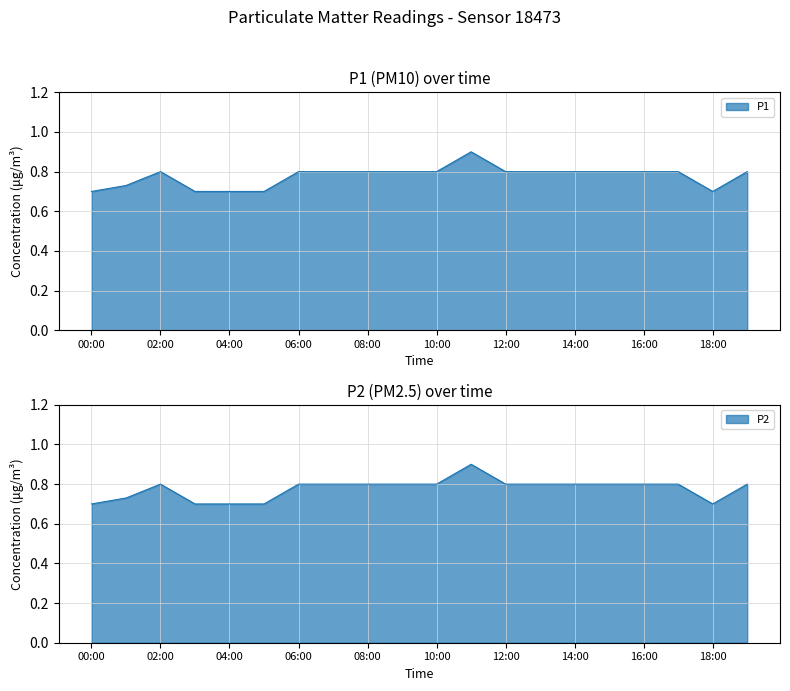

What is the maximum value for P1?

0.9